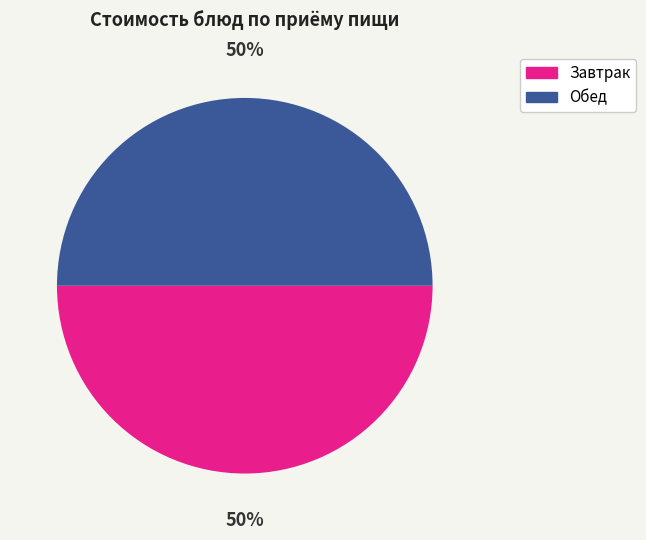

What is the ratio of the value at Завтрак to the value at Обед?

1.0